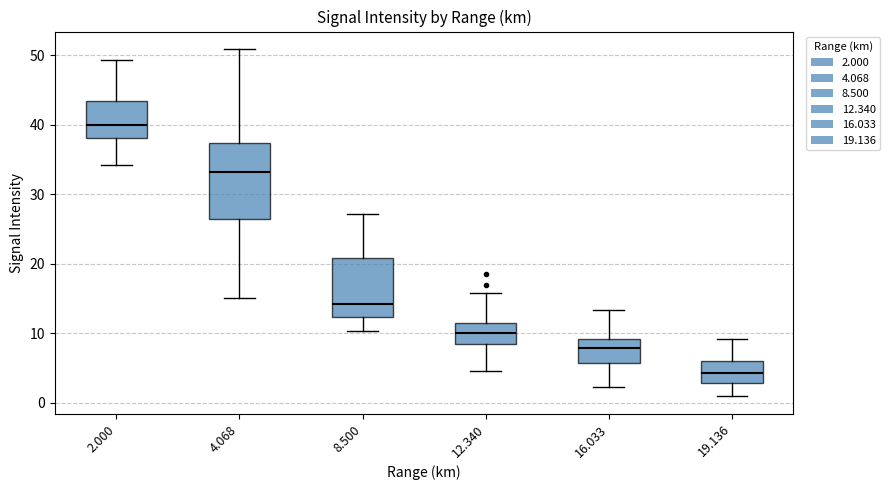

Which box's median line is the highest?

2.000